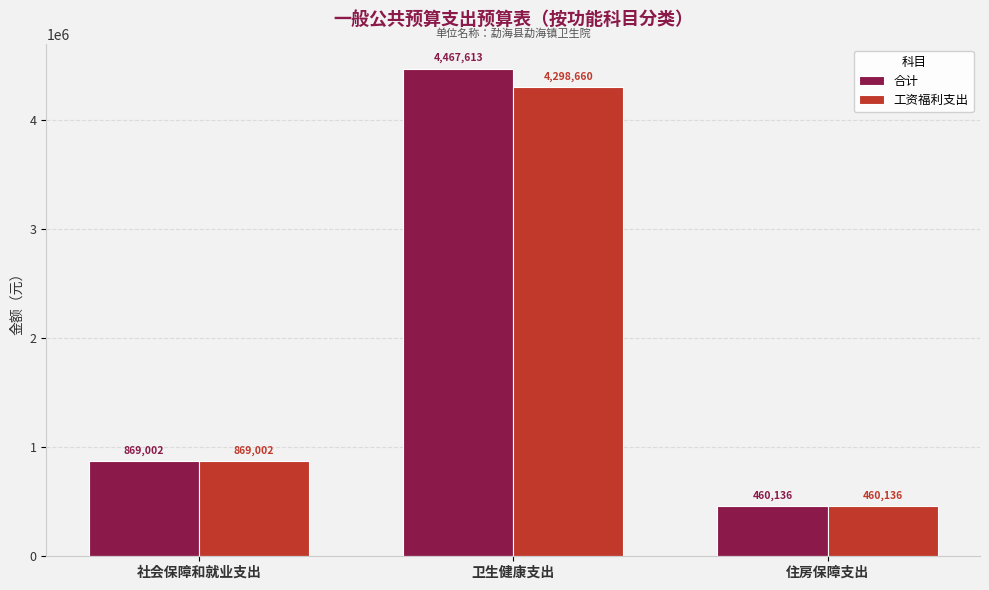

How many data points in 合计 are above 869002?

2